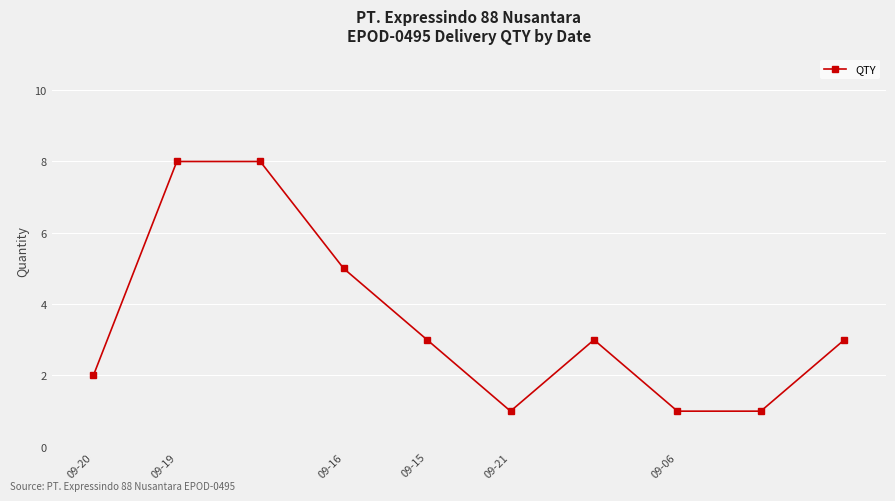

What is the smallest value displayed?

1